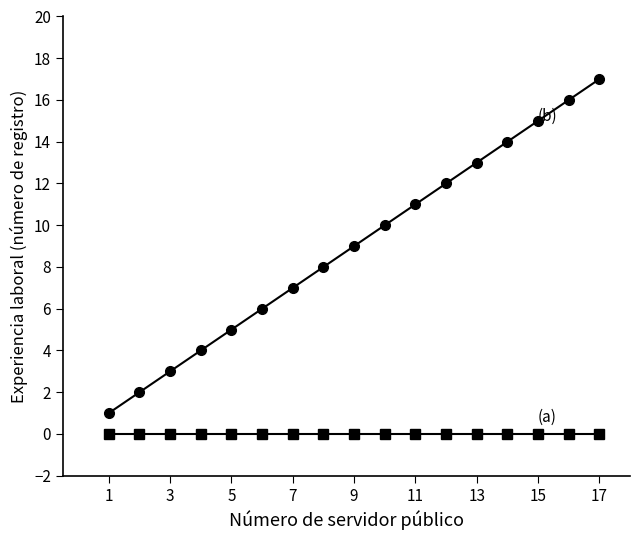

Reading right to left, transcribe all the data shown in this chart.

(a) Vacante / Sin experiencia registrada: 0	0	0	0	0	0	0	0	0	0	0	0	0	0	0	0	0
(b) Experiencia laboral (número de registro): 17	16	15	14	13	12	11	10	9	8	7	6	5	4	3	2	1